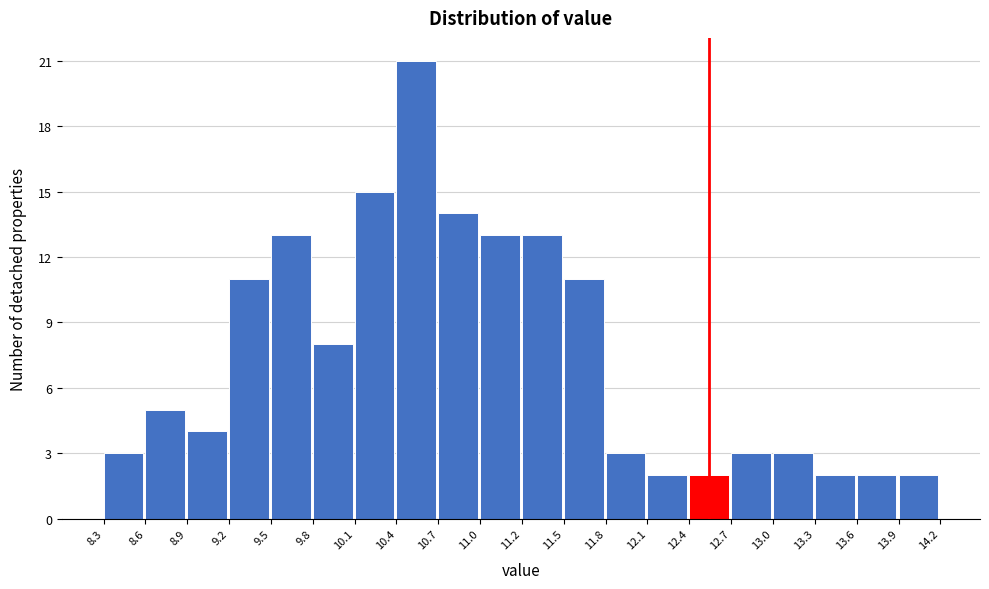

How tall is the bar that spans 13.3 to 13.6 on the x-axis? The values are not printed on the chart, so give them approximately, as read against the axis.

2